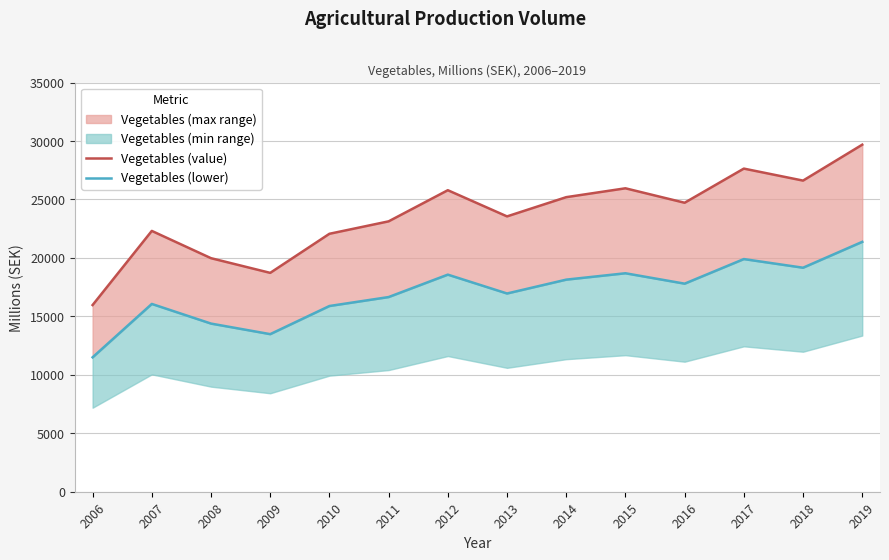

Does the chart have visible grid lines?

Yes